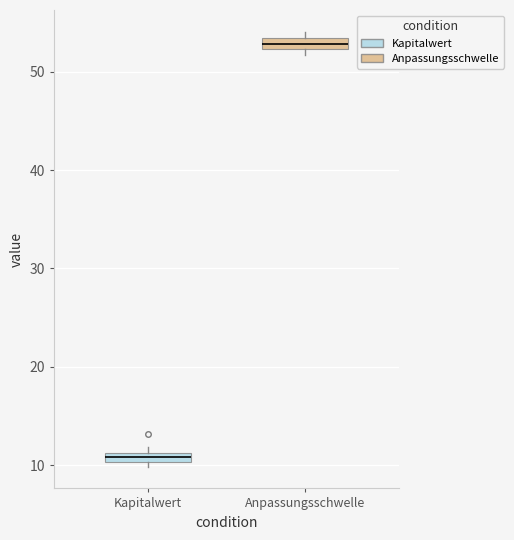

Which box has the lowest median line?

Kapitalwert